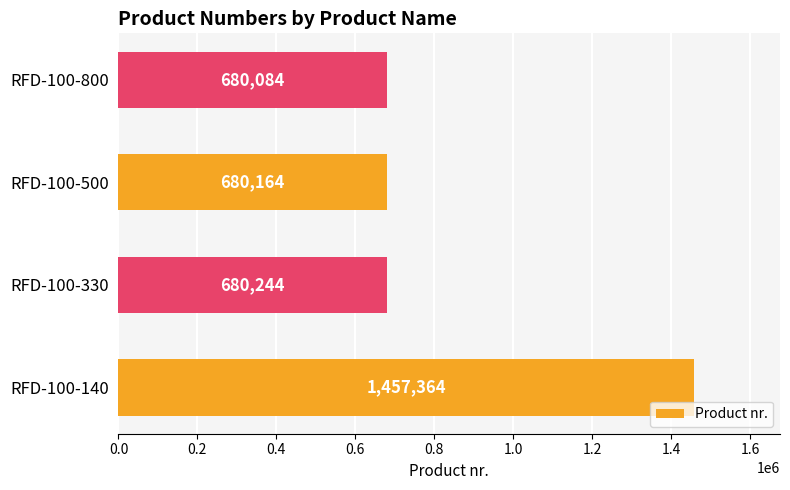

Is it true that the value at RFD-100-800 is 680084?

True